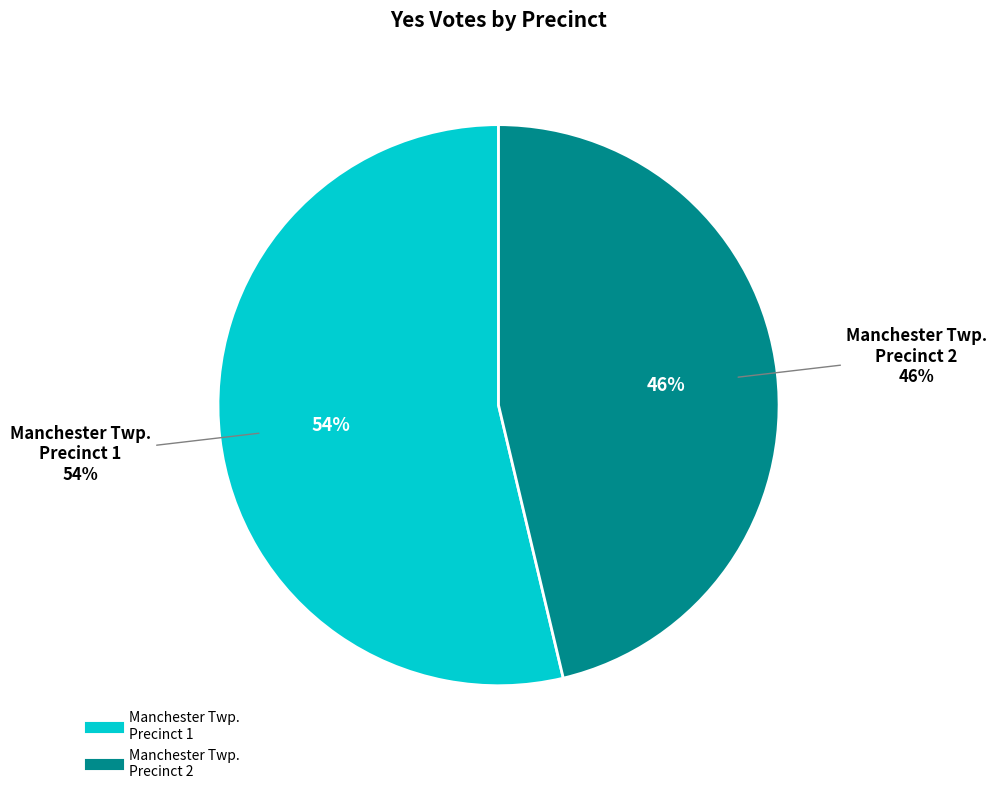

Does Manchester Township, Precinct 2 account for over 50% of the chart?

No